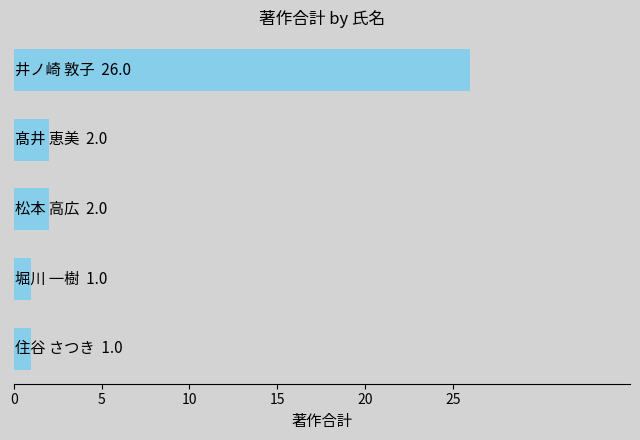

What is the value of the 3rd bar from the top?

2